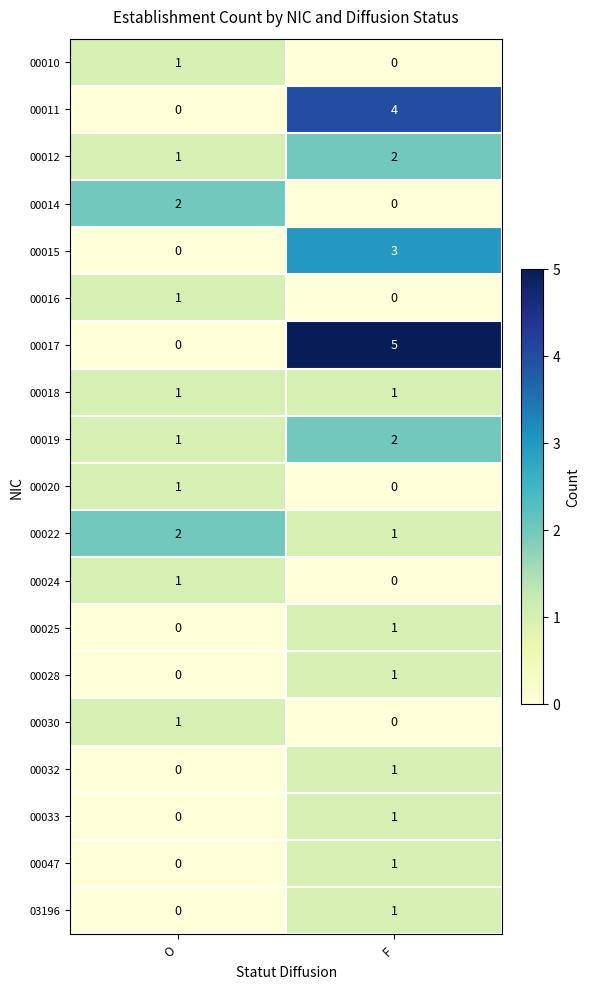

What is the total value across all series at F?

24